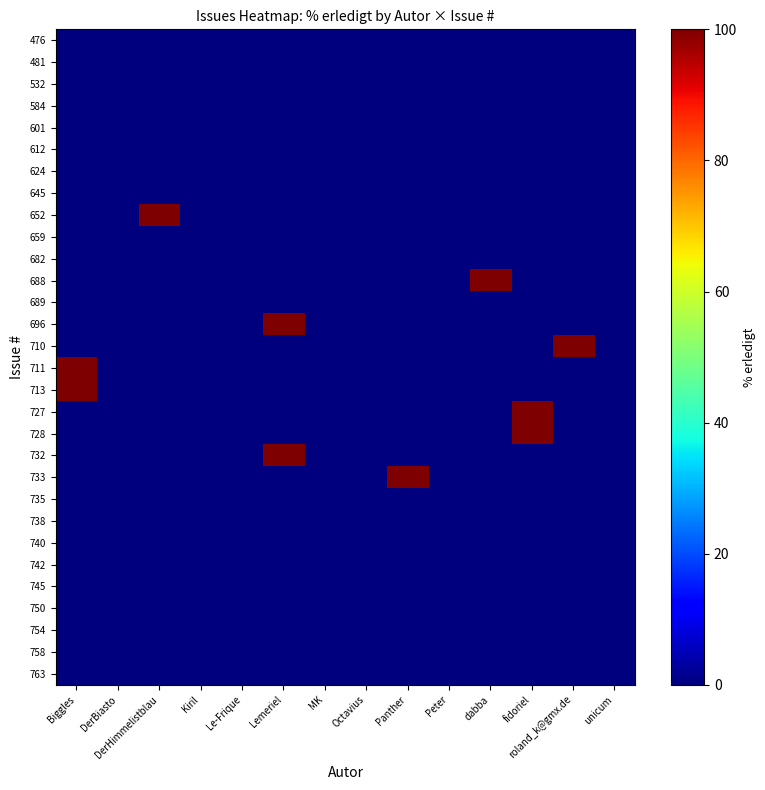

At which category is the sum across all series the highest?

Biggles